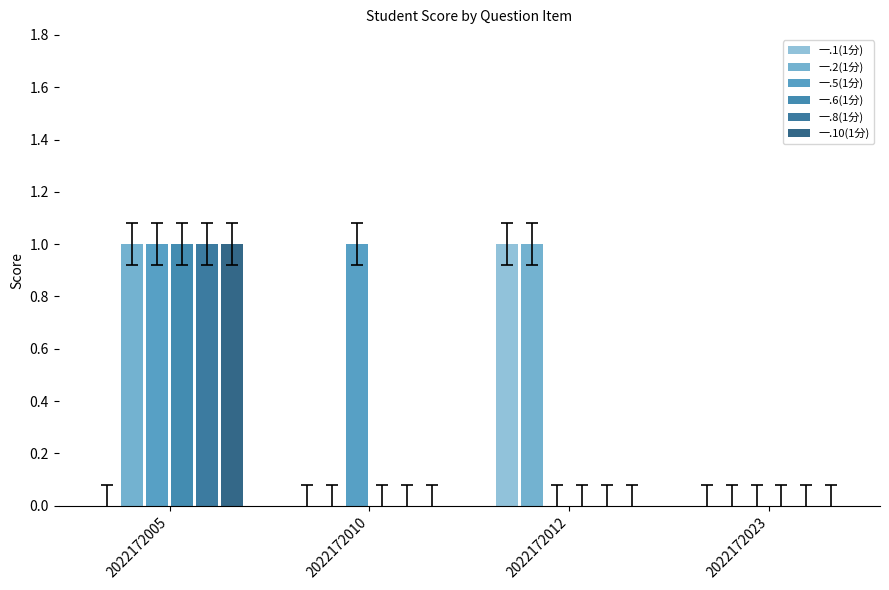

Are the bars grouped side by side (vs. stacked)?

Yes